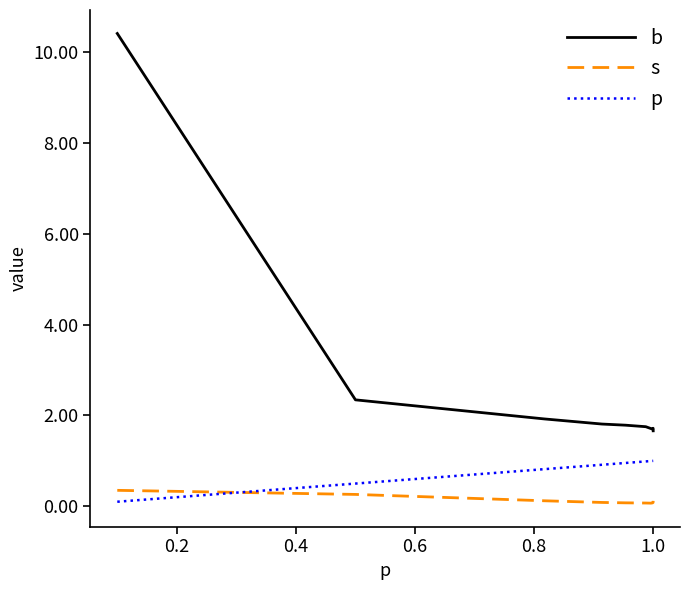

Which series has the largest total across all categories?

b